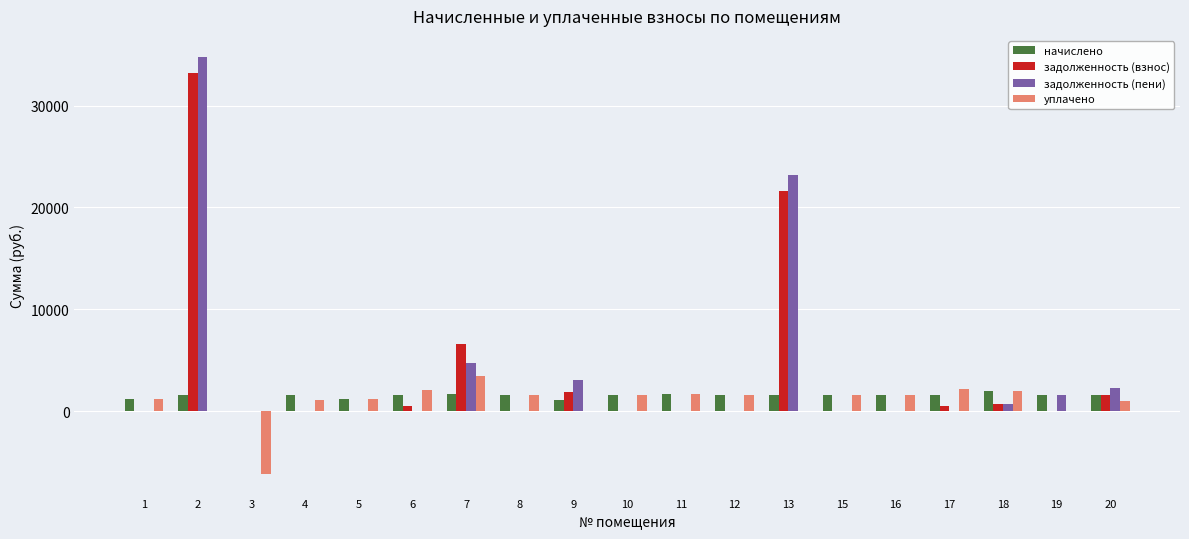

Which category has the highest value across all series?

2